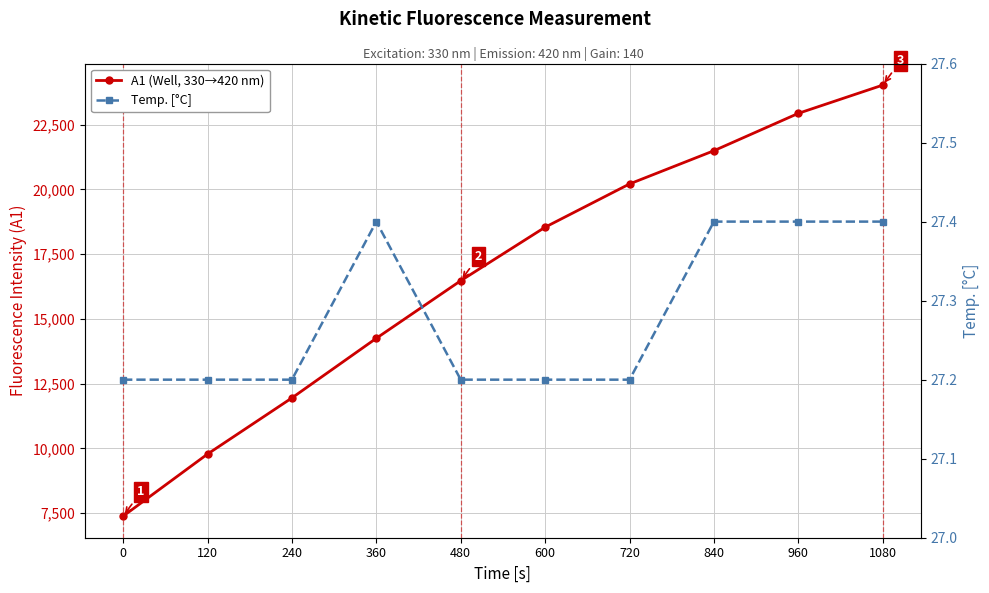

What is the value of the Temp. [°C] point at the 5th from the left?

27.2